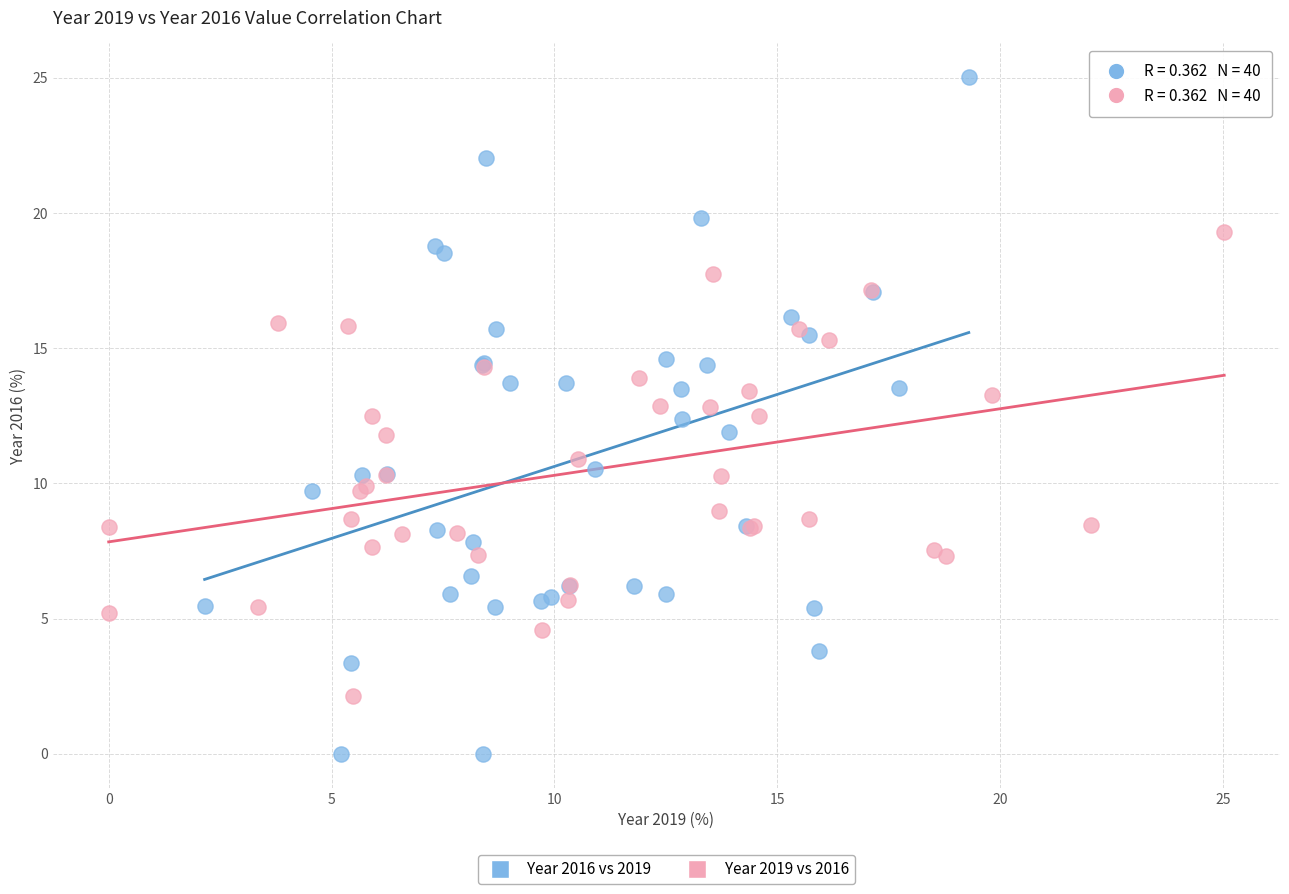

Which series reaches the minimum Y coordinate?

Year 2016 vs 2019